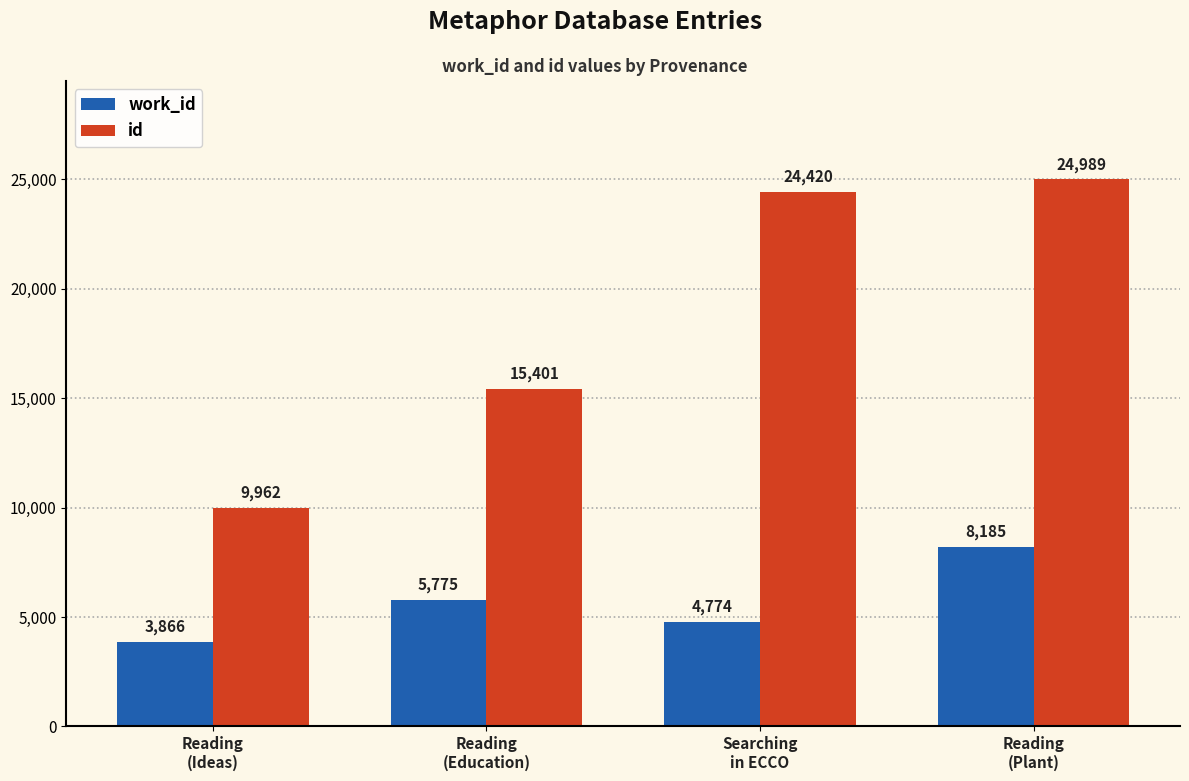

Reading left to right, extract all data points from this chart.

work_id: Reading
(Ideas)=3866	Reading
(Education)=5775	Searching
in ECCO=4774	Reading
(Plant)=8185
id: Reading
(Ideas)=9962	Reading
(Education)=15401	Searching
in ECCO=24420	Reading
(Plant)=24989